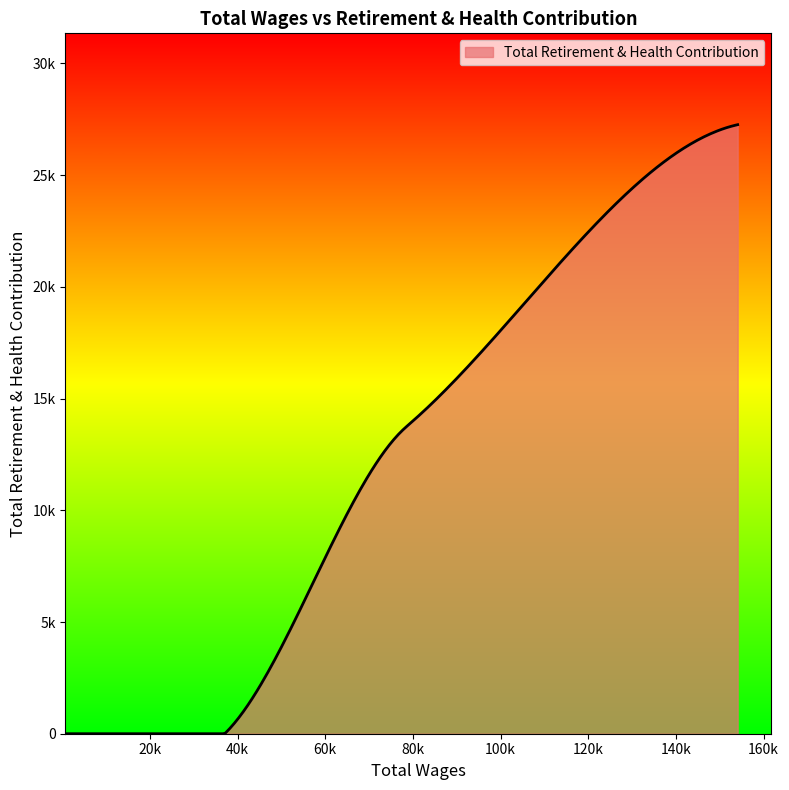

Does the chart have visible grid lines?

No